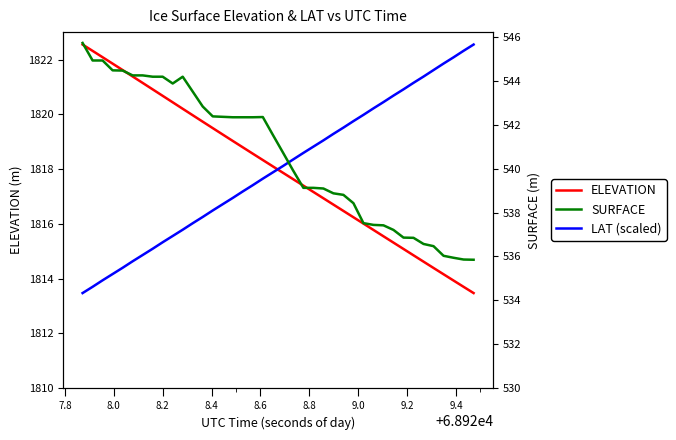

Reading left to right, transcribe all the data shown in this chart.

ELEVATION: 1822.6	1822.3	1822.1	1821.9	1821.6	1821.4	1821.2	1820.9	1820.7	1820.4	1820.2	1820.0	1819.7	1819.5	1819.3	1819.0	1818.8	1818.6	1818.3	1818.1	1817.9	1817.6	1817.4	1817.2	1816.9	1816.7	1816.5	1816.2	1816.0	1815.8	1815.5	1815.3	1815.1	1814.9	1814.6	1814.4	1814.2	1813.9	1813.7	1813.5
LAT (scaled): 1813.5	1813.7	1813.9	1814.2	1814.4	1814.6	1814.9	1815.1	1815.3	1815.6	1815.8	1816.0	1816.3	1816.5	1816.7	1816.9	1817.2	1817.4	1817.7	1817.9	1818.1	1818.3	1818.6	1818.8	1819.1	1819.3	1819.5	1819.8	1820.0	1820.2	1820.5	1820.7	1820.9	1821.2	1821.4	1821.6	1821.9	1822.1	1822.3	1822.6
SURFACE: 545.7	544.9	544.9	544.5	544.5	544.3	544.3	544.2	544.2	543.9	544.2	543.5	542.8	542.4	542.4	542.4	542.4	542.4	542.4	541.5	540.8	539.9	539.1	539.1	539.1	538.9	538.8	538.4	537.5	537.4	537.4	537.2	536.9	536.9	536.6	536.5	536.0	535.9	535.9	535.9